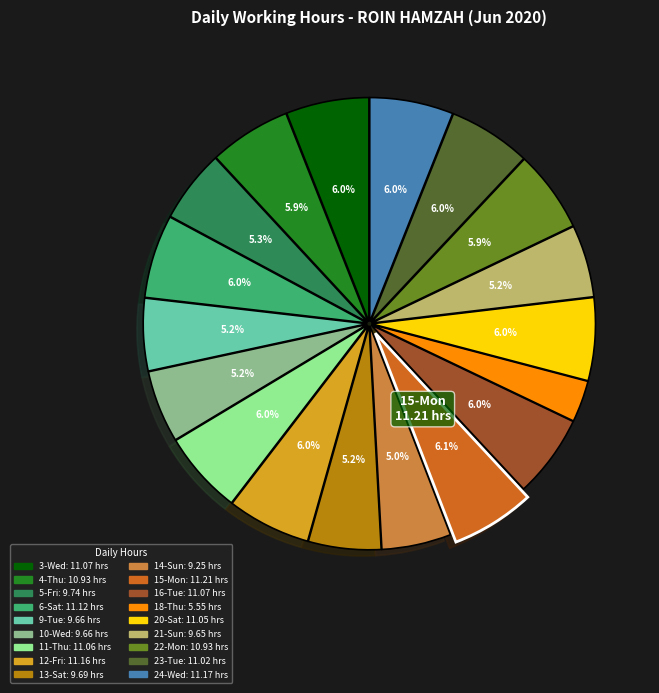

Does any single category account for the majority?

No